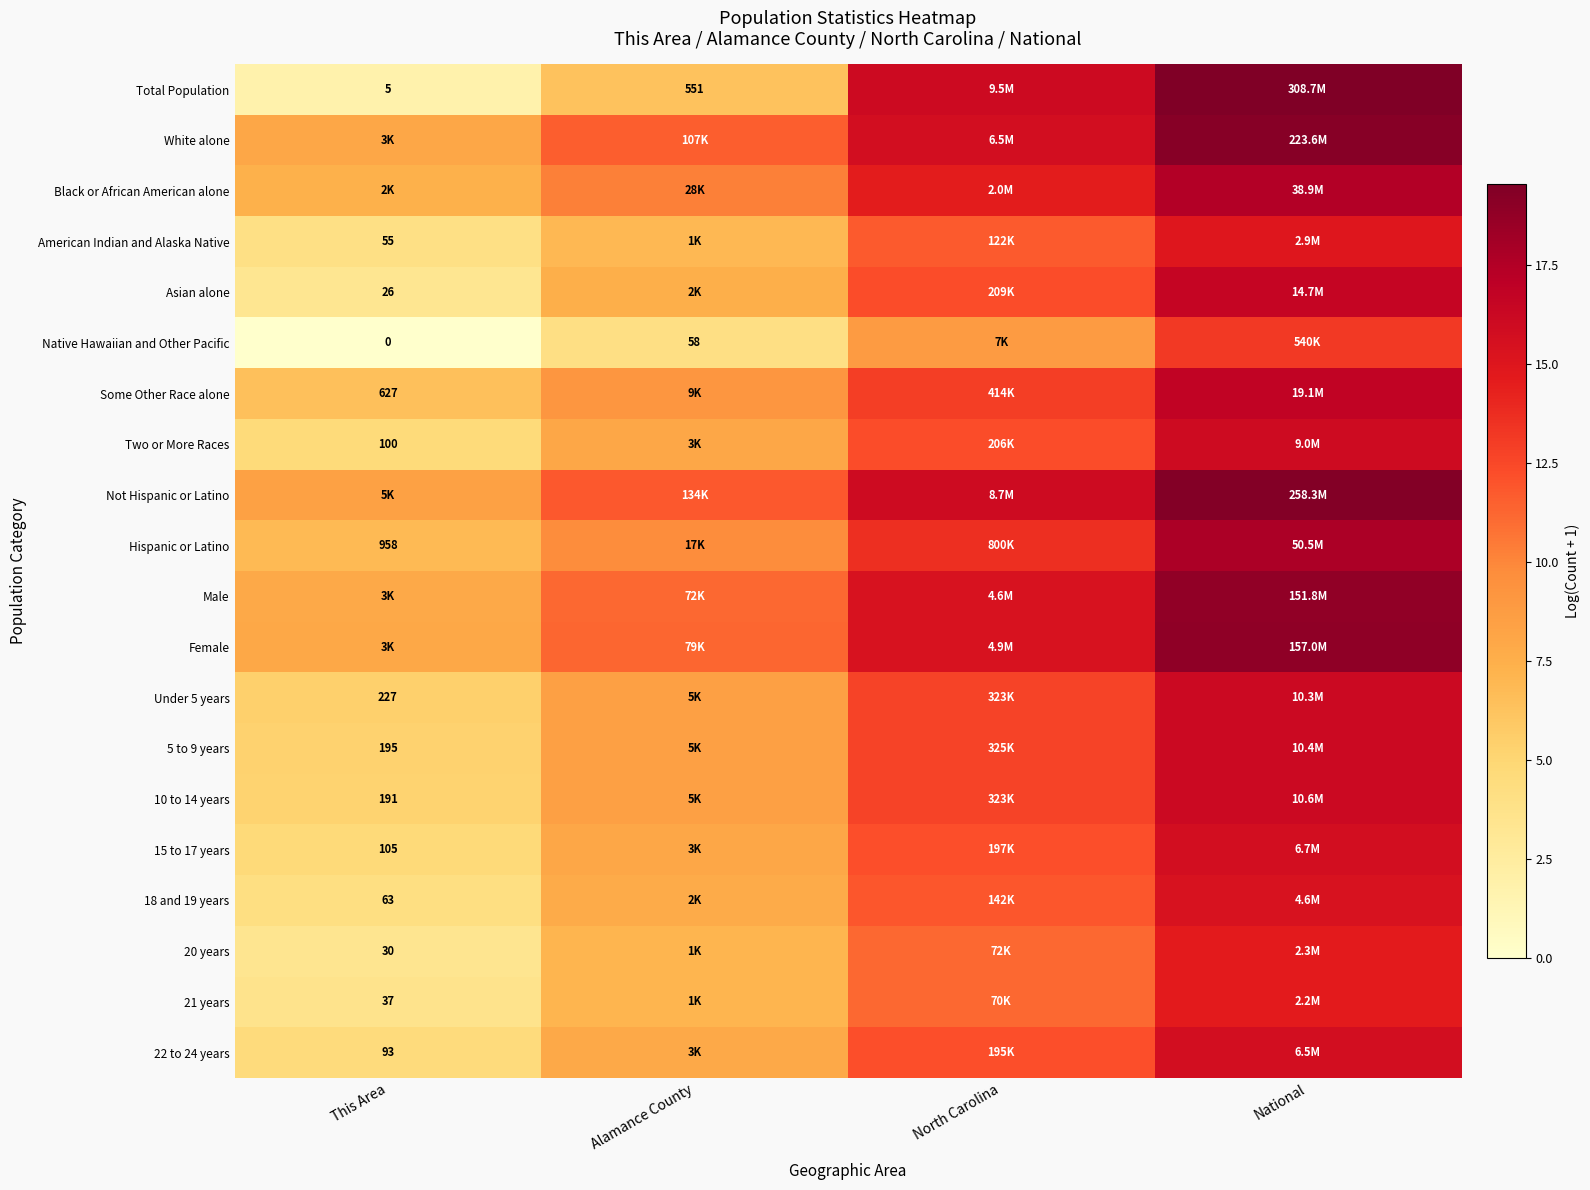

True or false: Total Population has a value of 3.1 at Alamance County.

False